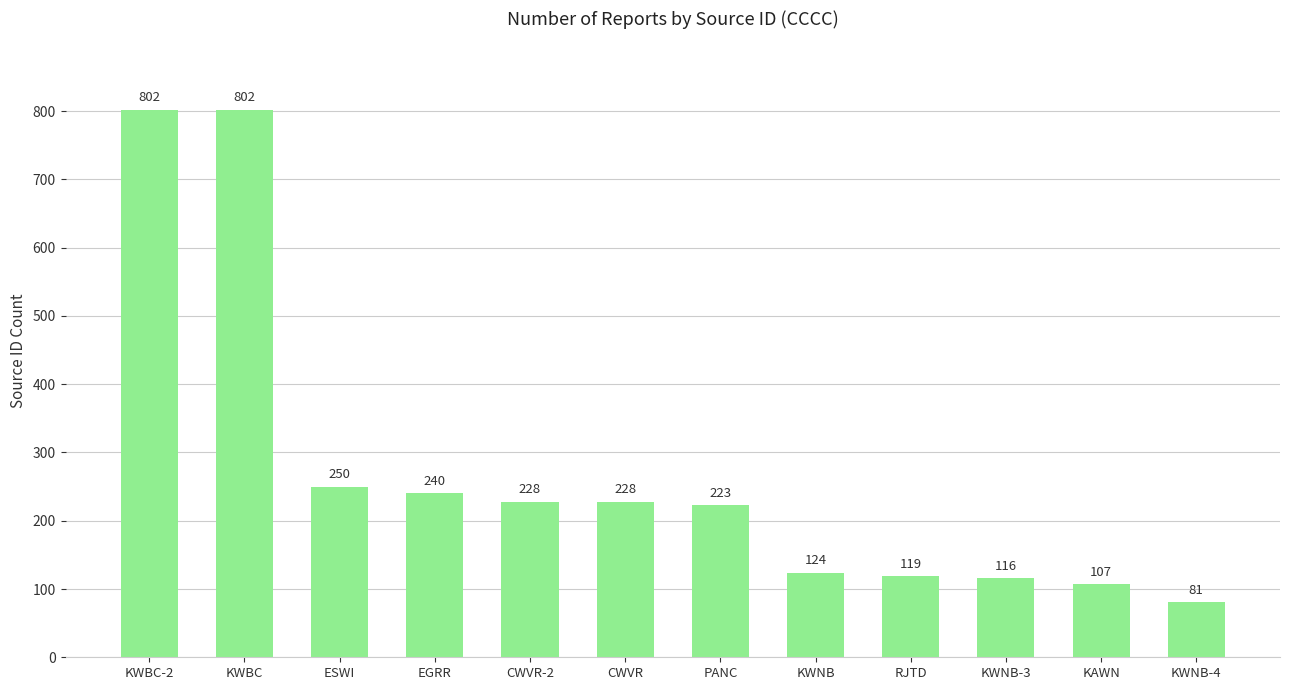

Which has a higher value, CWVR-2 or KWBC?

KWBC